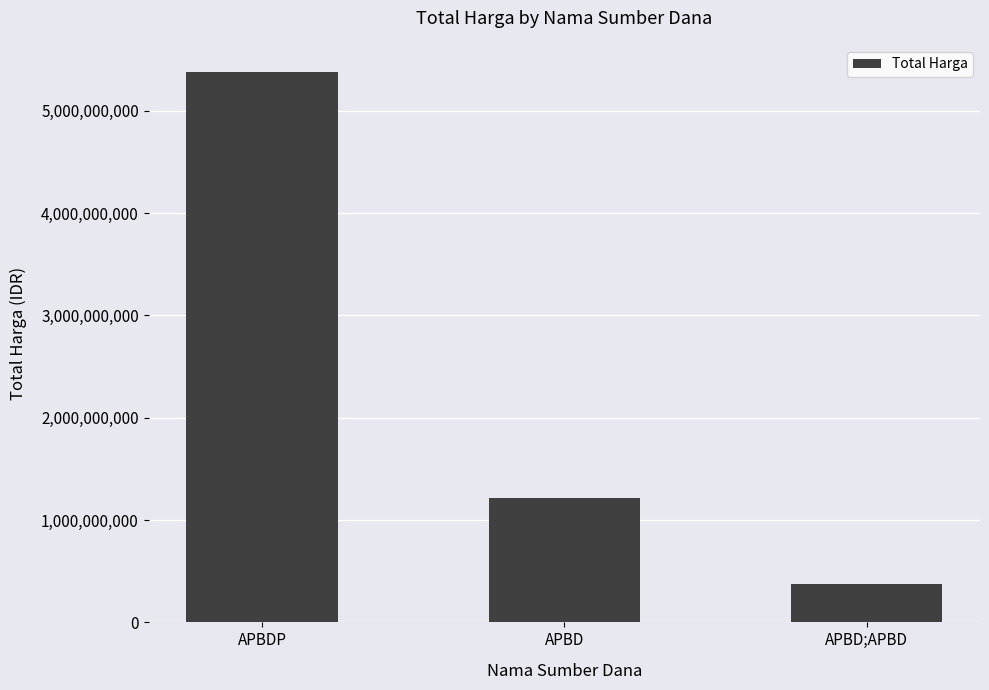

Which category has the lowest value across all series?

APBD;APBD